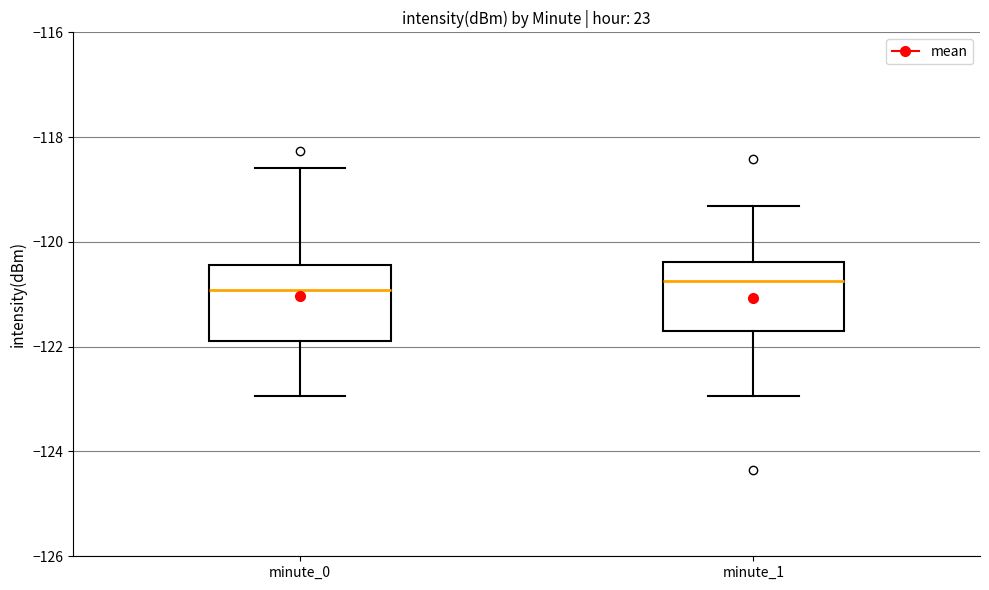

Reading left to right, transcribe this box plot: for each box, give where its median line is, the range the box spans, and where its two whiskers end, as read against the y-axis. The values are not printed on the chart, so give them approximately, as read against the axis.

minute_0: median -121.0, box -121.8 to -120.4, whiskers -123.0 to -118.6
minute_1: median -120.8, box -121.8 to -120.4, whiskers -123.0 to -119.4